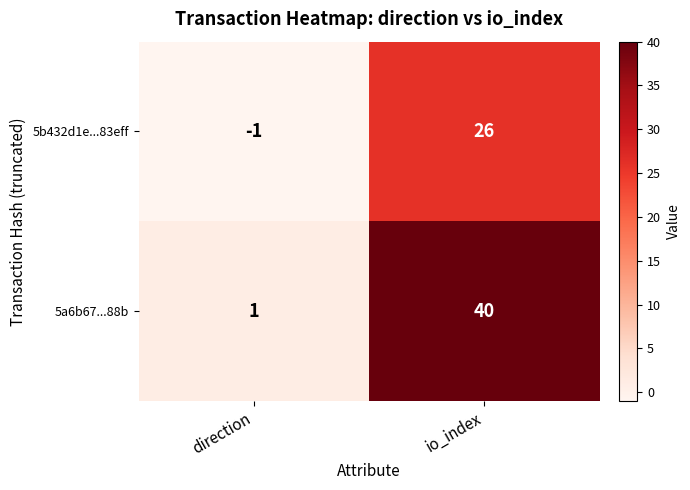

At which label does 5a6b67...88b reach its peak?

io_index